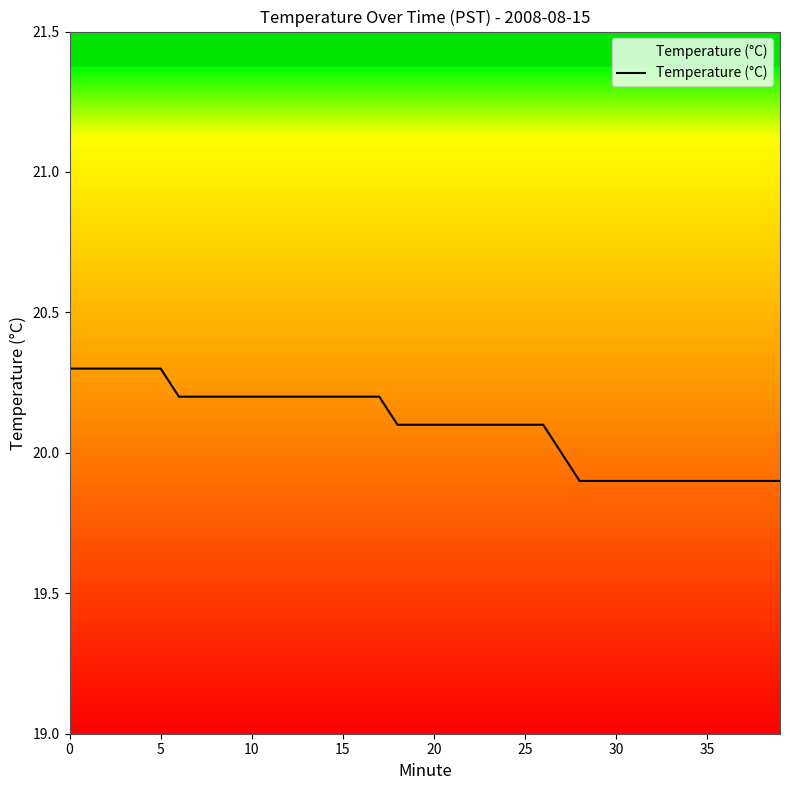

What is the minimum value shown in the chart?

19.9